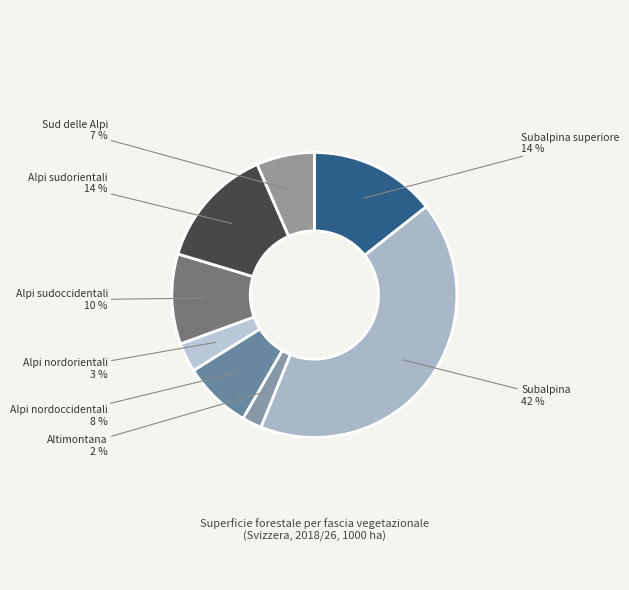

Count the number of slices in the pie.

8